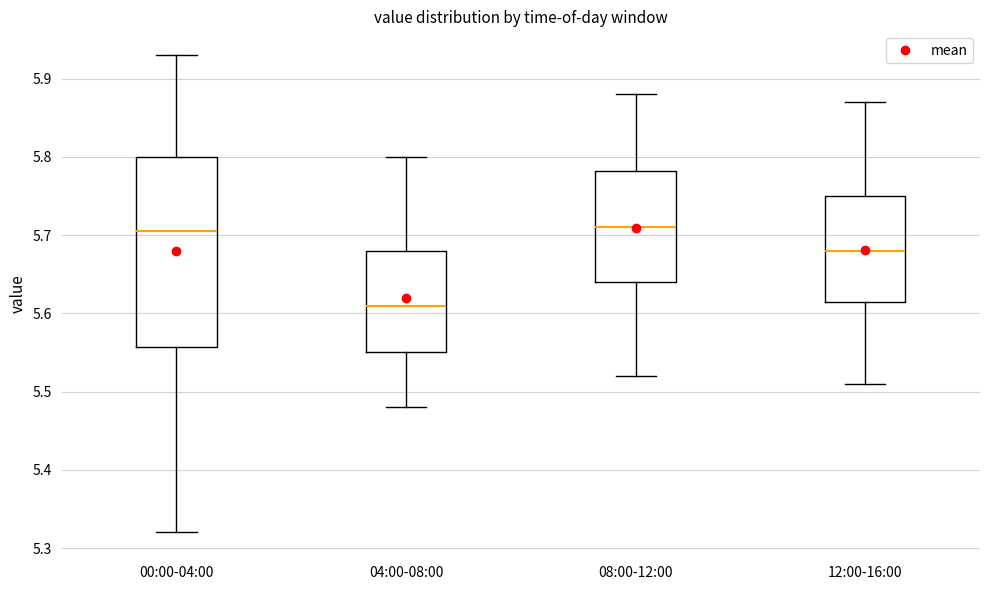

Where does the median line of the box for 04:00-08:00 sit on the y-axis? The values are not printed on the chart, so give them approximately, as read against the axis.

5.61